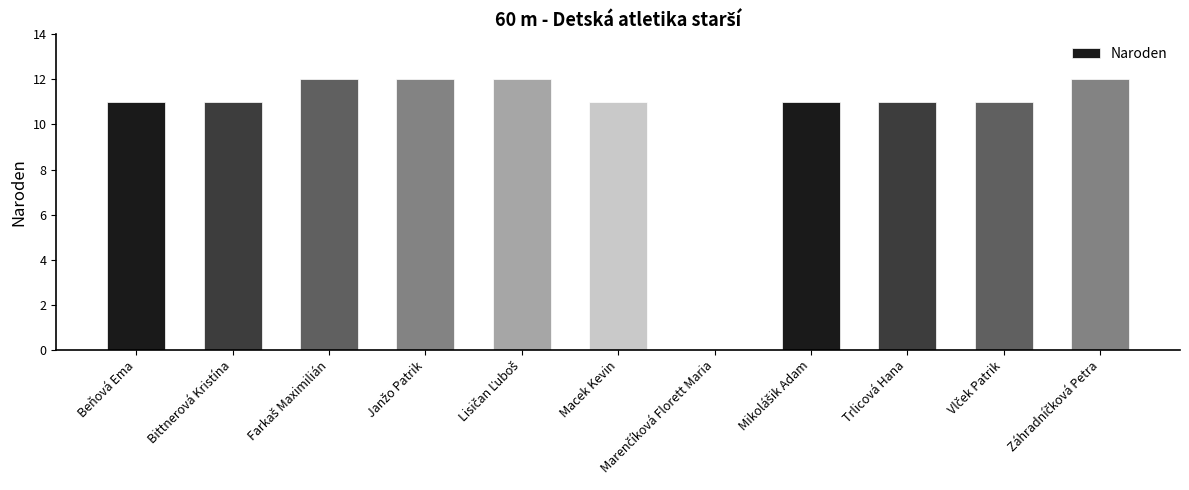

What is the greatest value displayed?

12